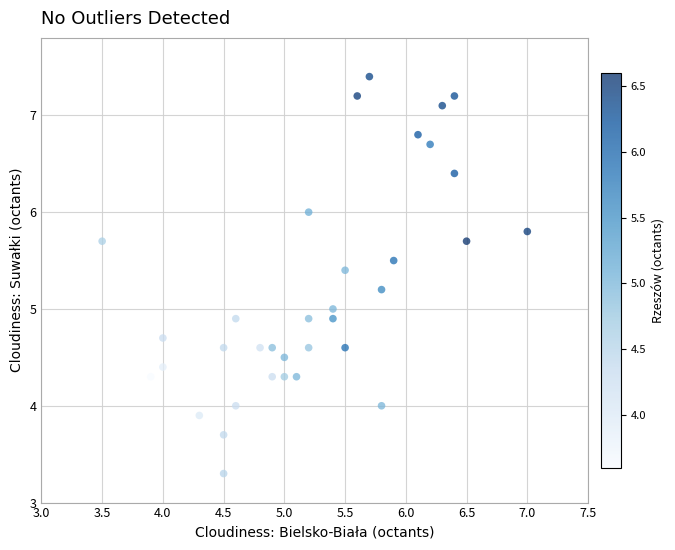

What is the range of X values (max minus min)?

3.5